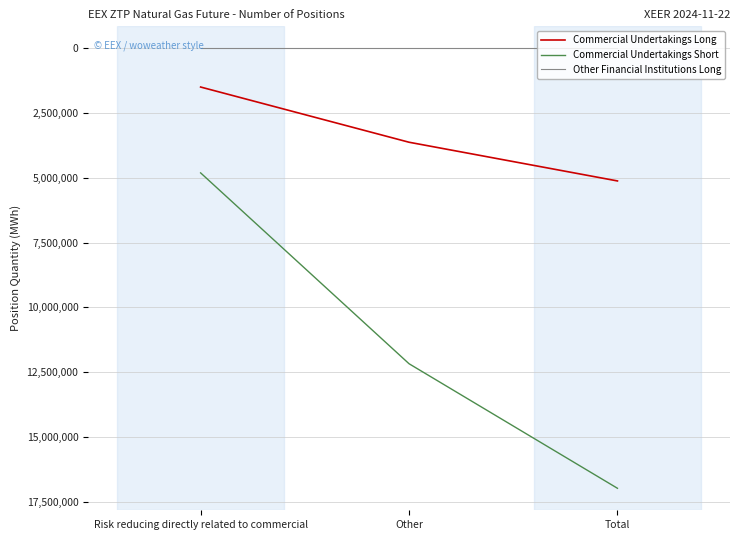

What is the spread (max minus min) of values at Other?

12172820